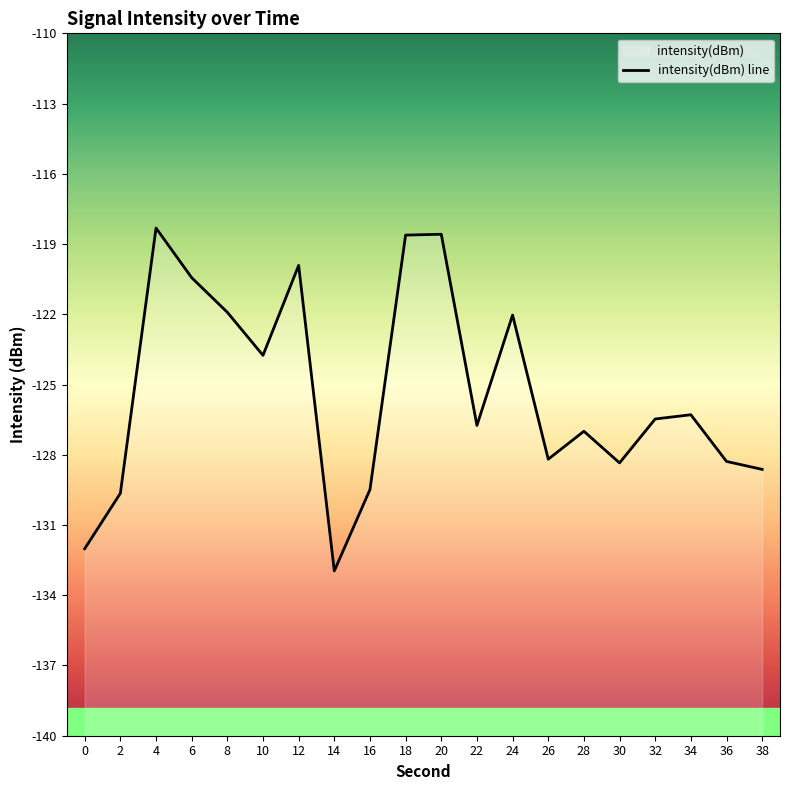

What is the value of the 4th point from the left?

-120.4